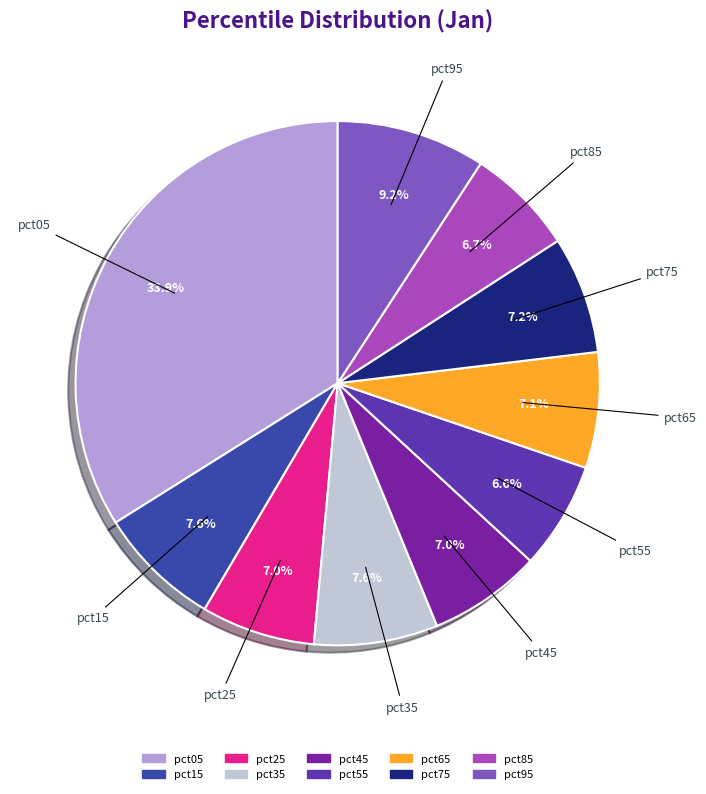

Which category has the biggest portion of the pie?

pct05